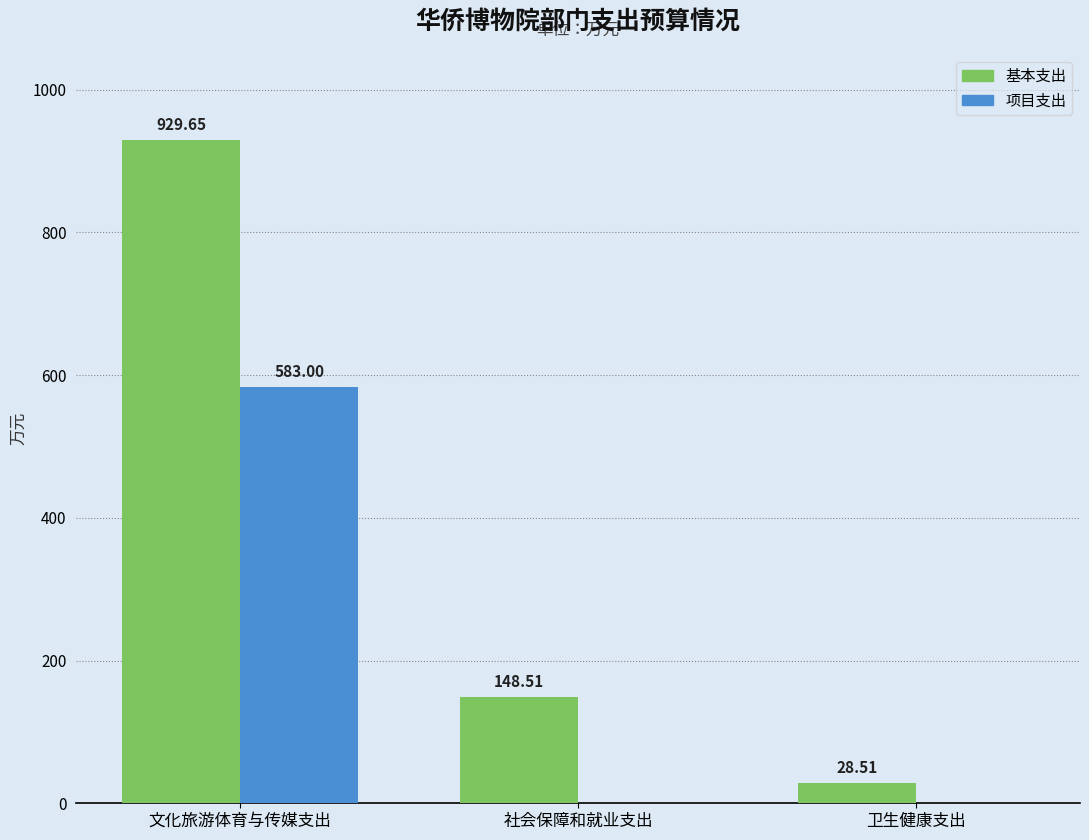

Where is 基本支出 nearest to the value 479?

社会保障和就业支出